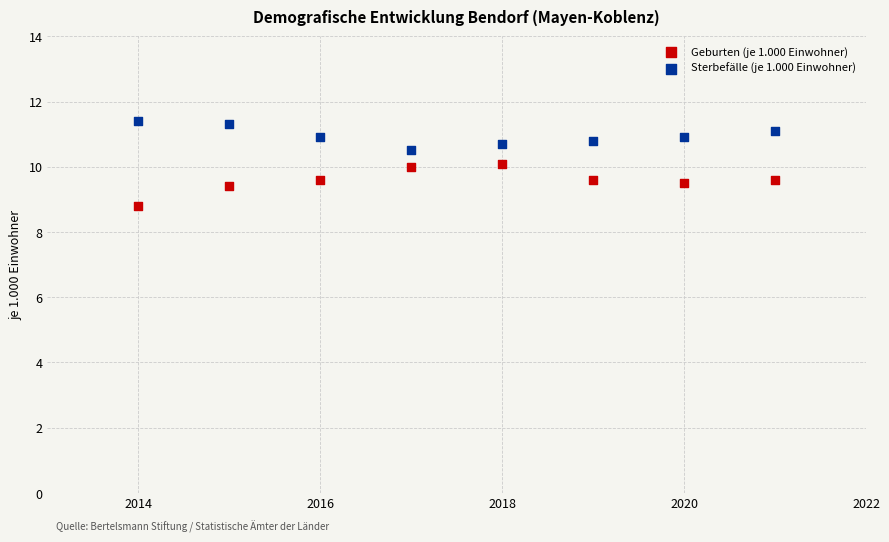

Which series contains the highest Y value?

Sterbefälle (je 1.000 Einwohner)